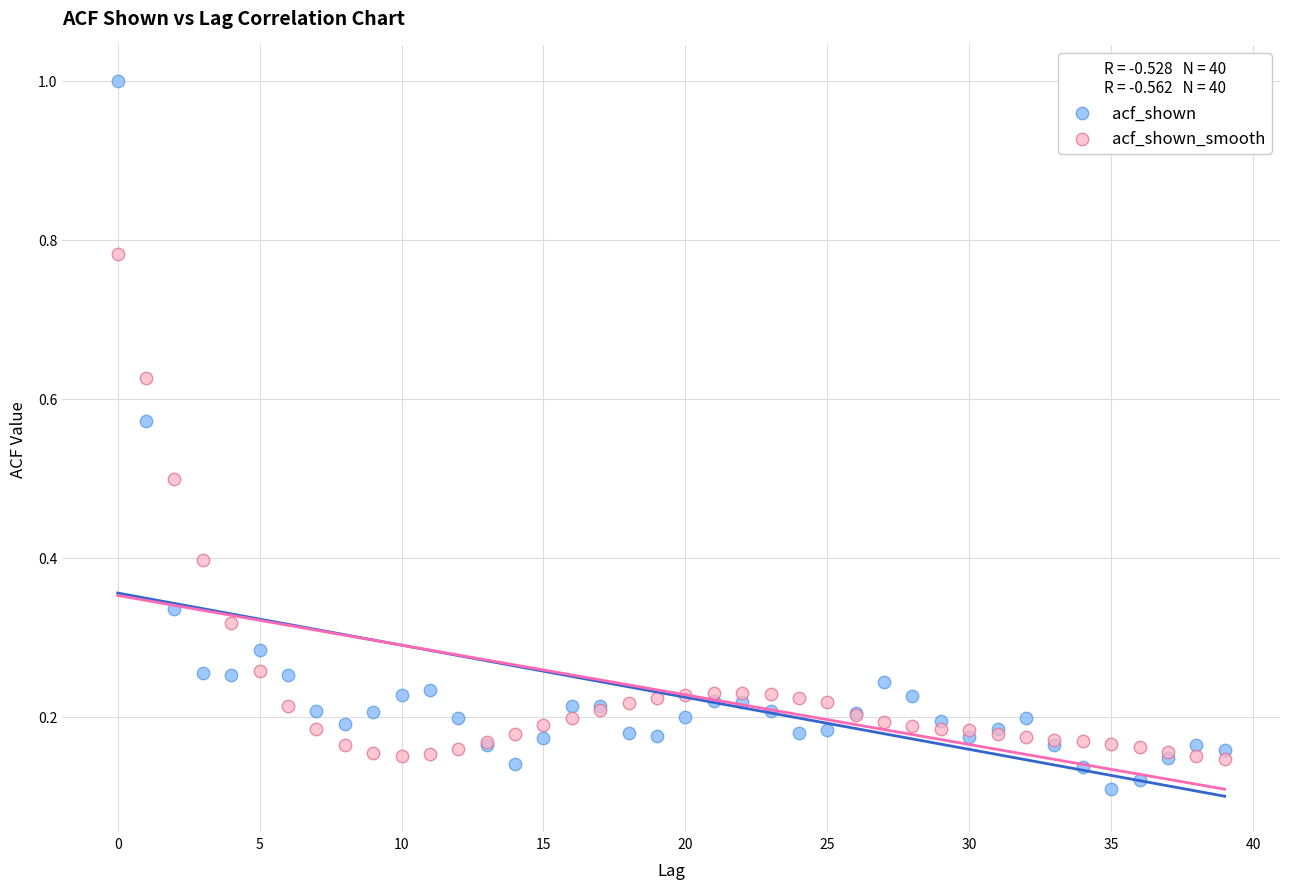

Which series has the widest spread of Y values?

acf_shown